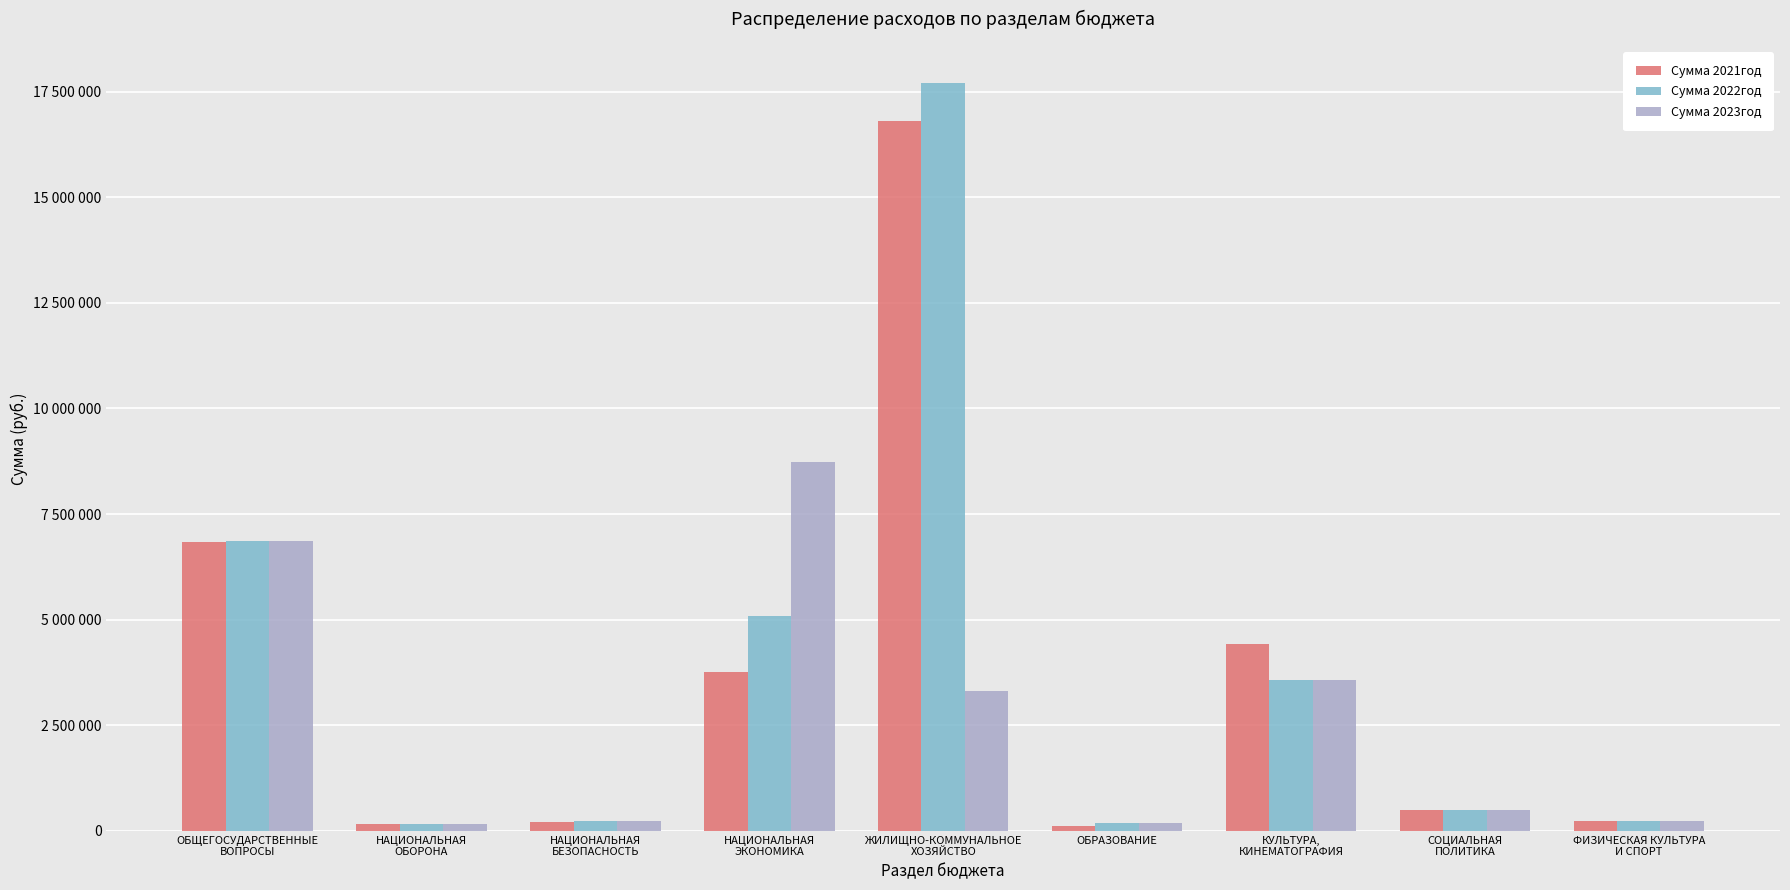

At which category is the sum across all series the highest?

ЖИЛИЩНО-КОММУНАЛЬНОЕ
ХОЗЯЙСТВО